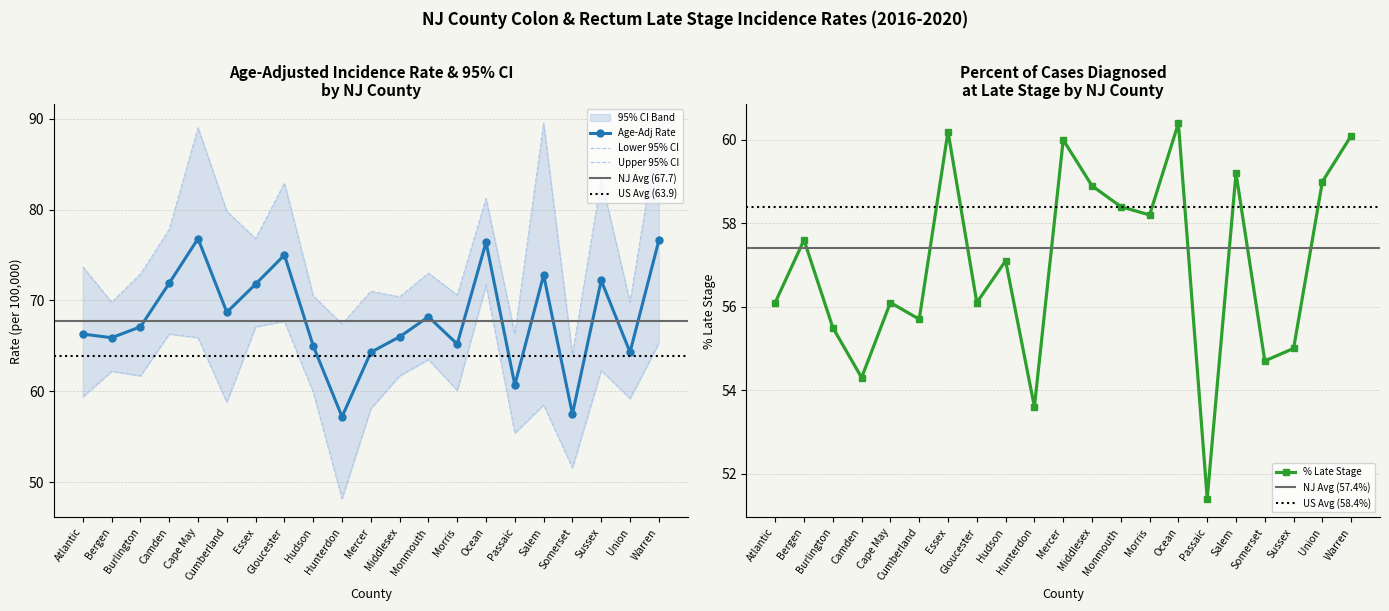

True or false: Age-Adj Rate and Lower 95% CI intersect in this chart.

False